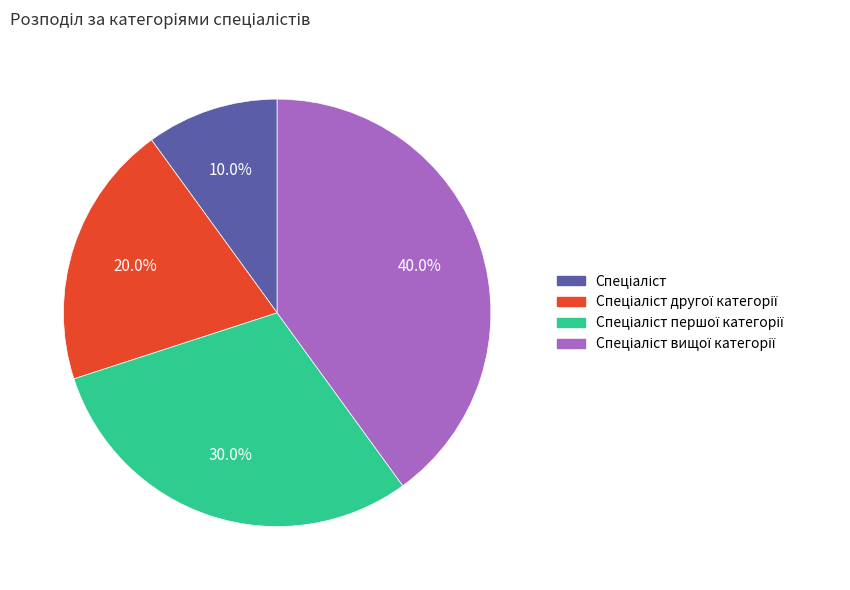

Is there any slice that represents more than half of the pie?

No